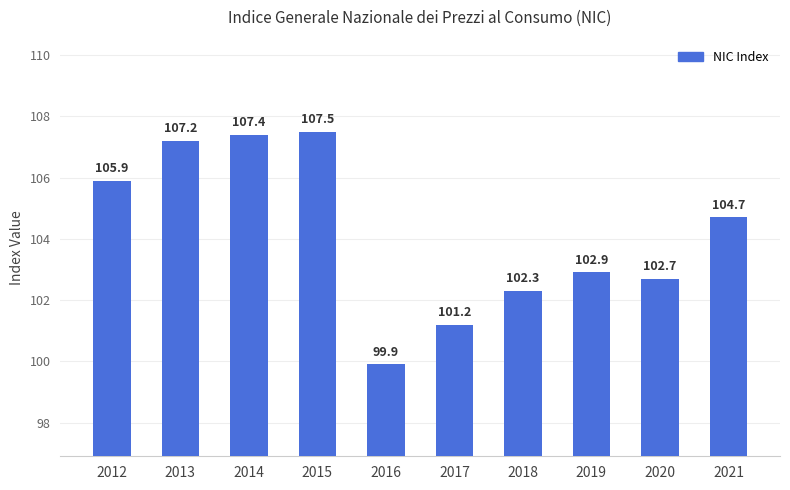

Reading left to right, extract all data points from this chart.

2012=105.9	2013=107.2	2014=107.4	2015=107.5	2016=99.9	2017=101.2	2018=102.3	2019=102.9	2020=102.7	2021=104.7